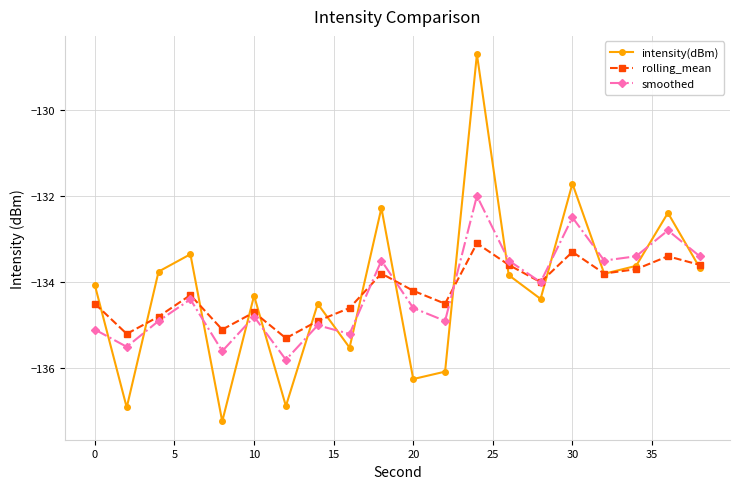

What is the smallest value displayed?

-137.2